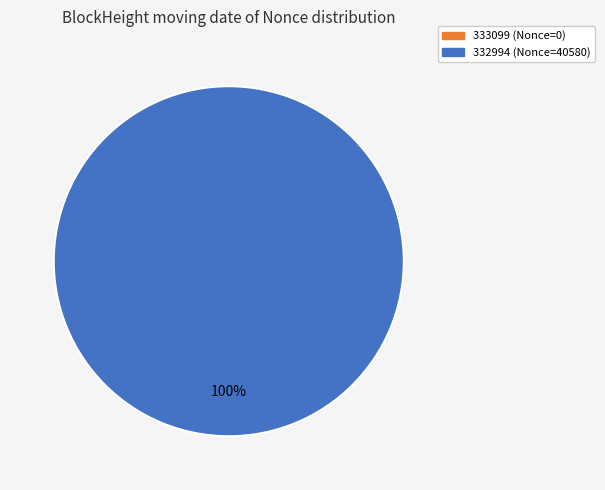

Is it true that 333099 is 0% of the pie?

True